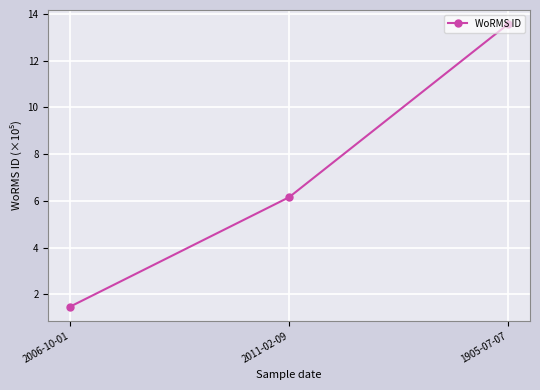

Which category has the highest value across all series?

1905-07-07